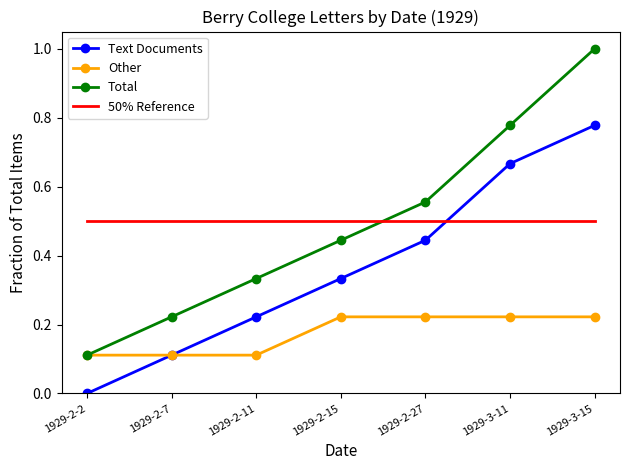

Is the value of Text Documents at 1929-3-15 greater than the value of Other at 1929-2-2?

Yes